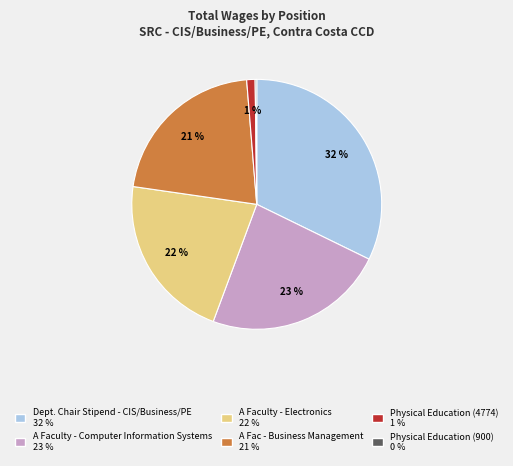

To the nearest percent, what is the difference between the largest and smallest slice percentages?

32%